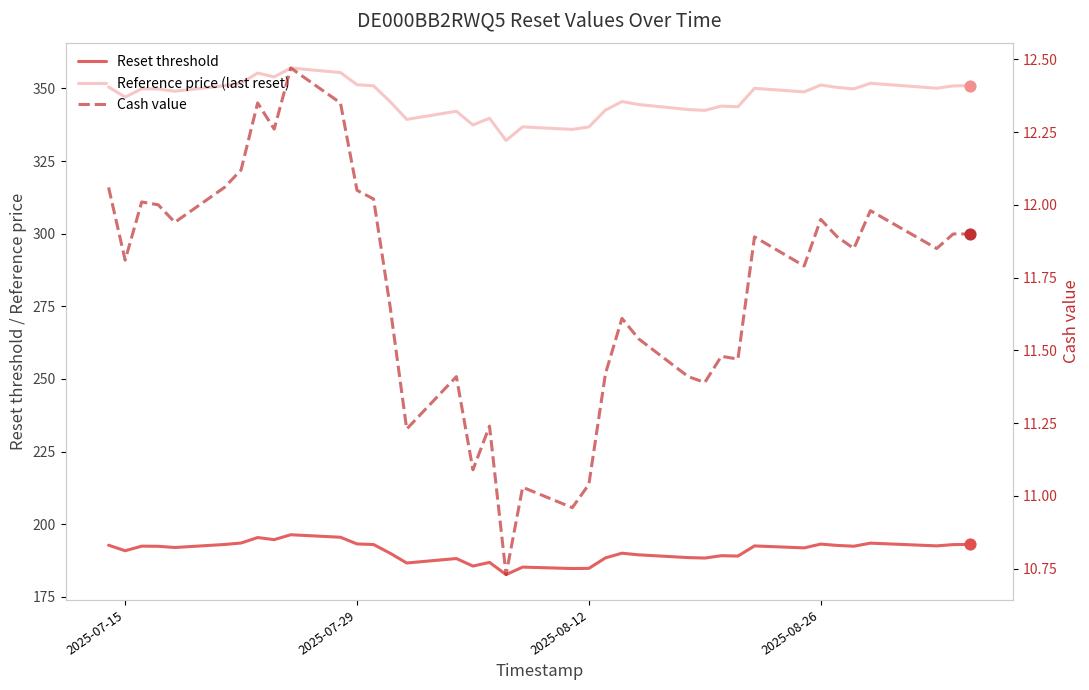

Which series contains the lowest Y value?

Cash value